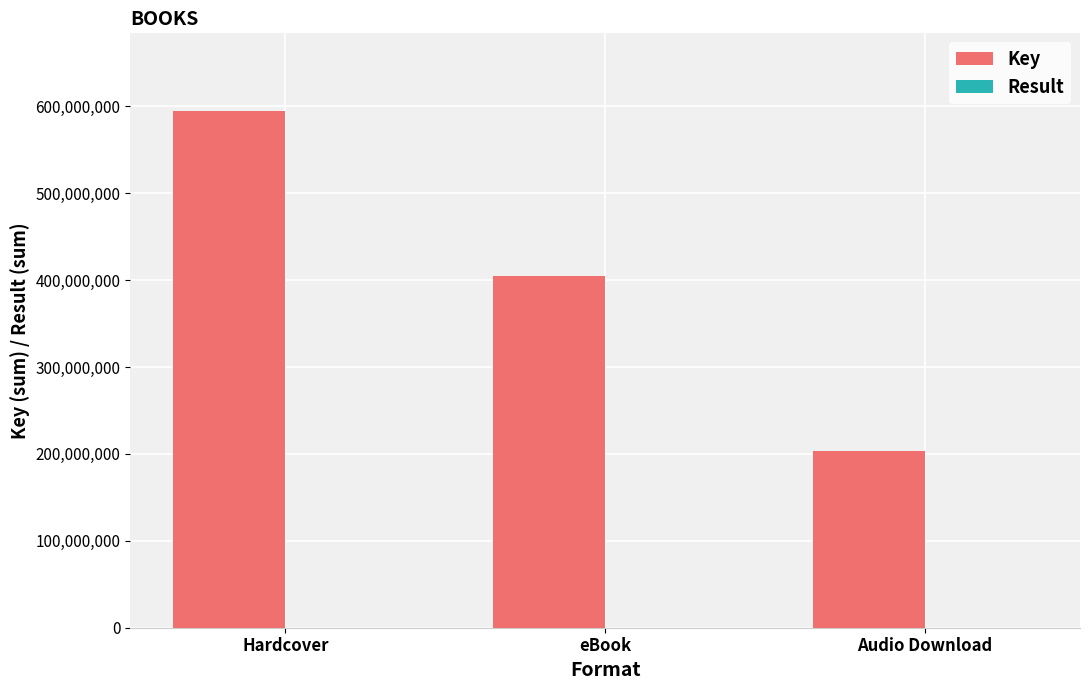

At which category is the sum across all series the highest?

Hardcover